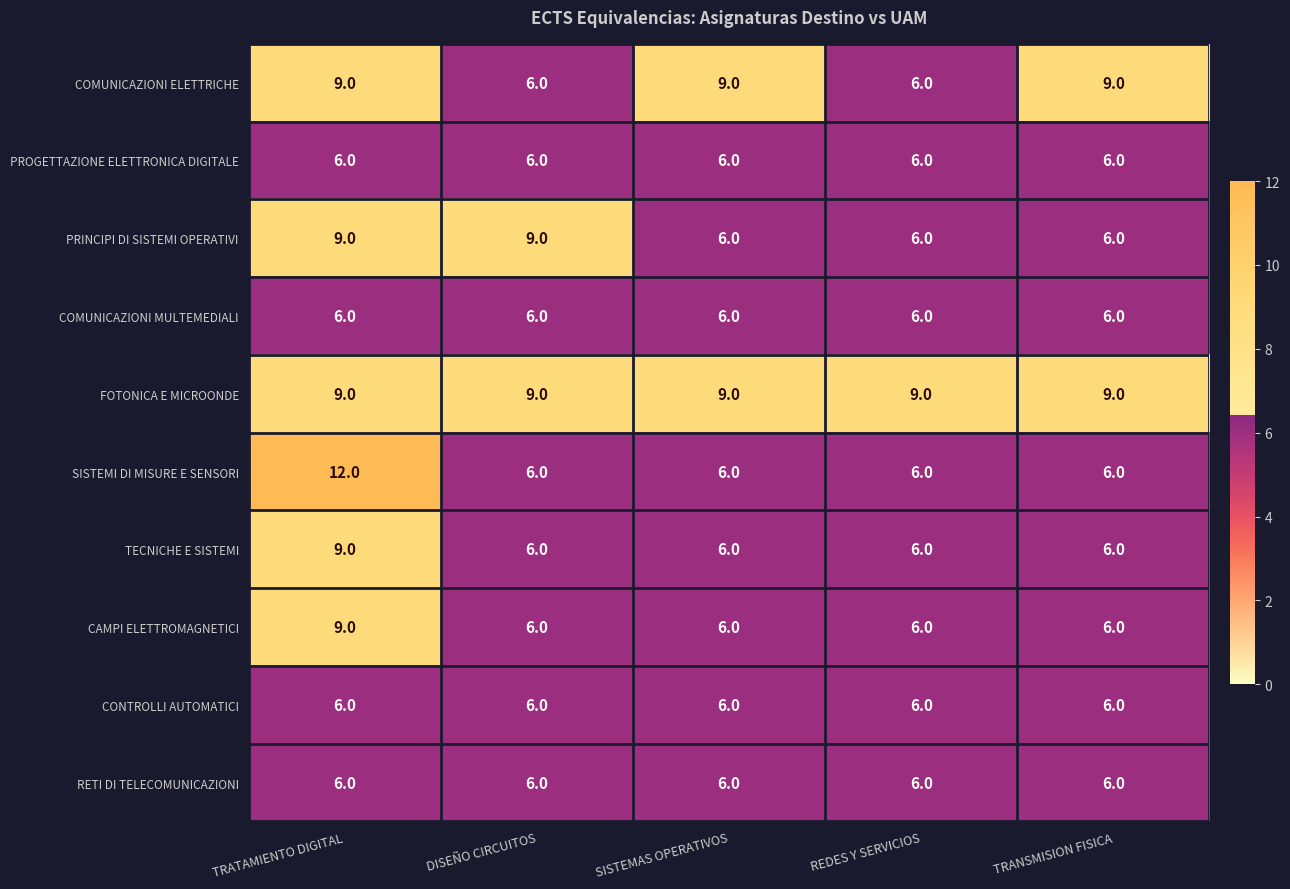

What is the difference between the second highest and second lowest values in the PRINCIPI DI SISTEMI OPERATIVI series?

3